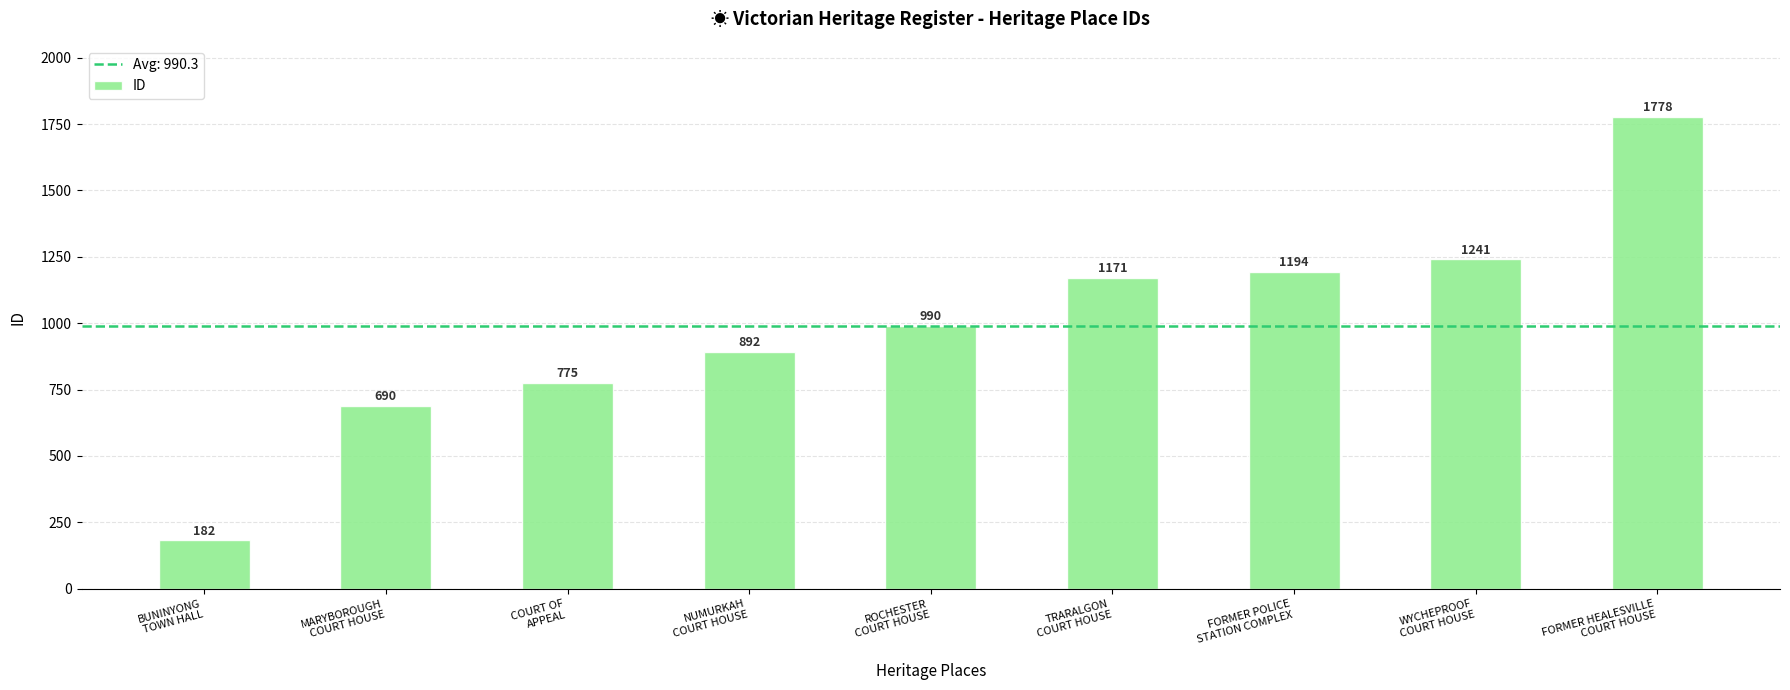

Is it true that the value at NUMURKAH
COURT HOUSE is 1259?

False